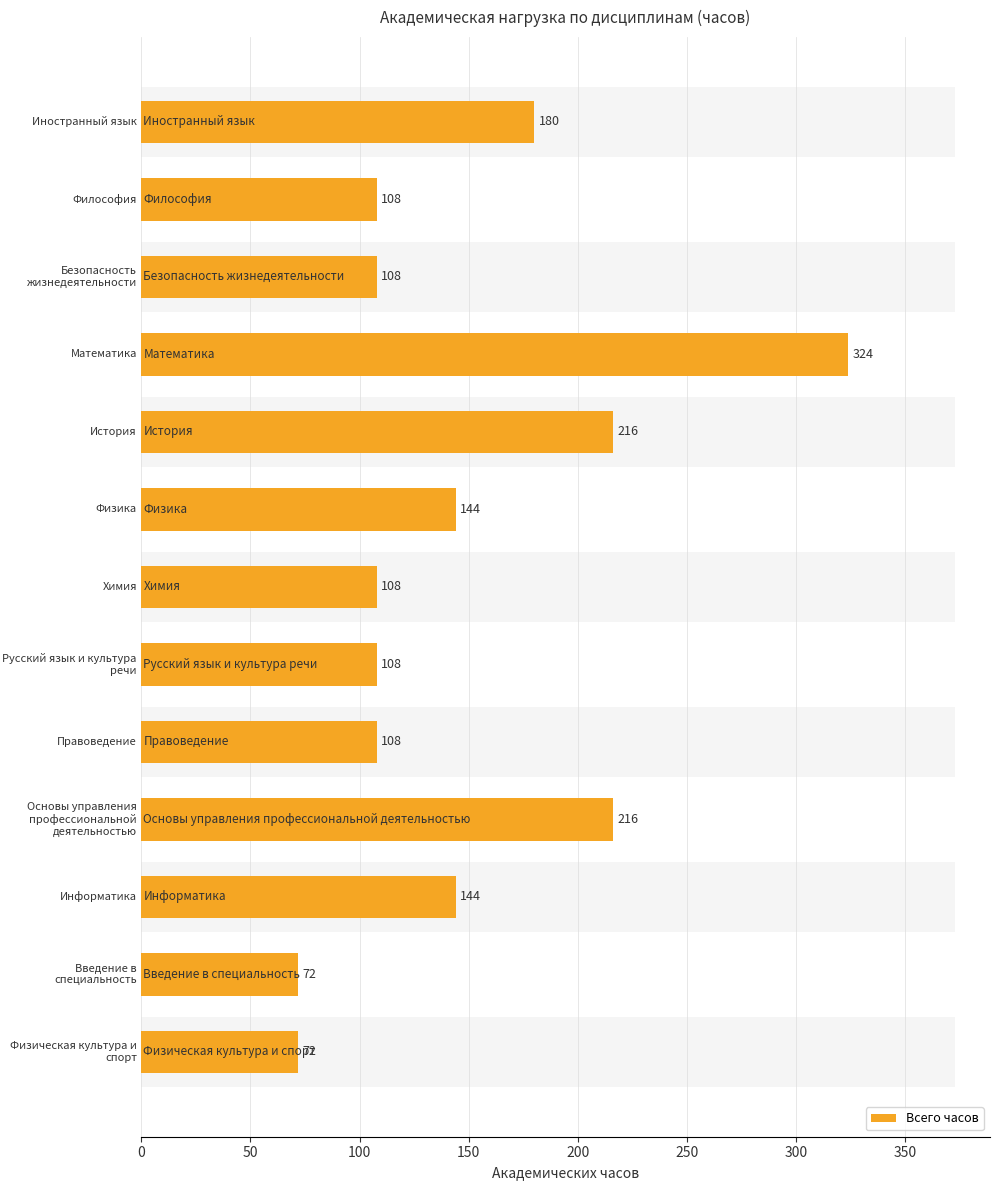

How many data points are less than 108?

2